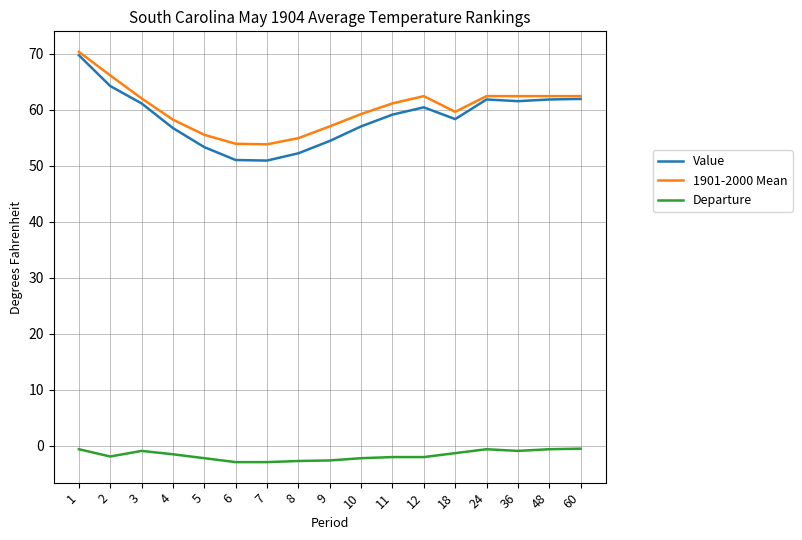

True or false: 1901-2000 Mean and Departure cross at least once.

False